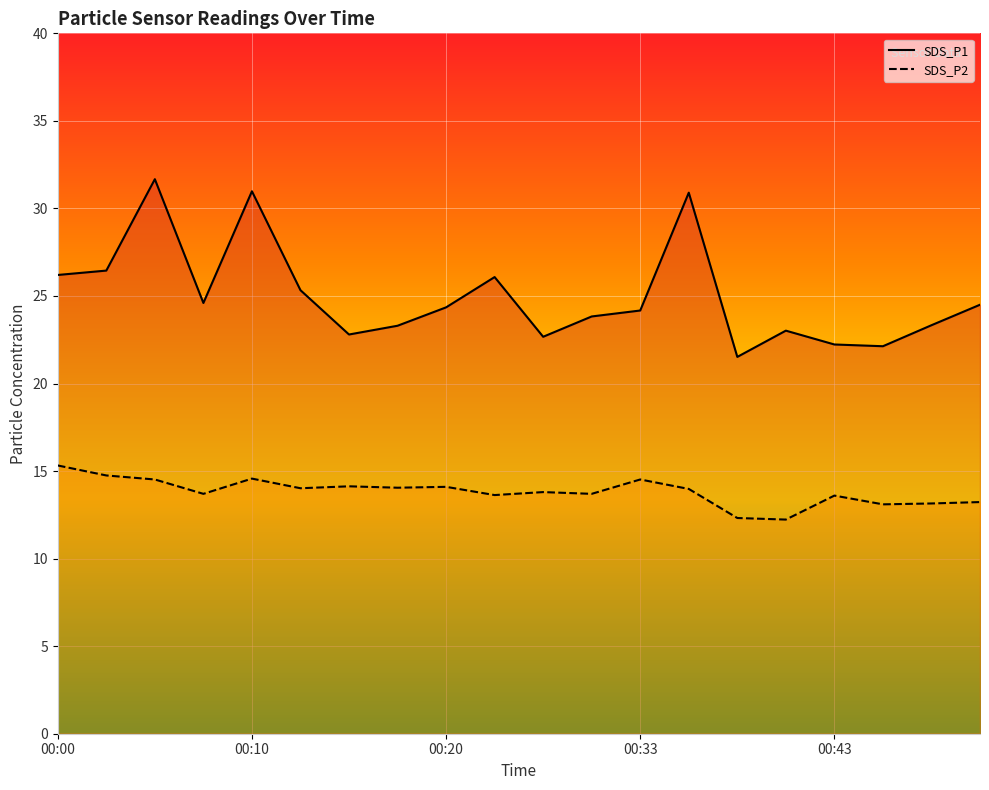

What are all the series names shown in the legend?

SDS_P1, SDS_P2